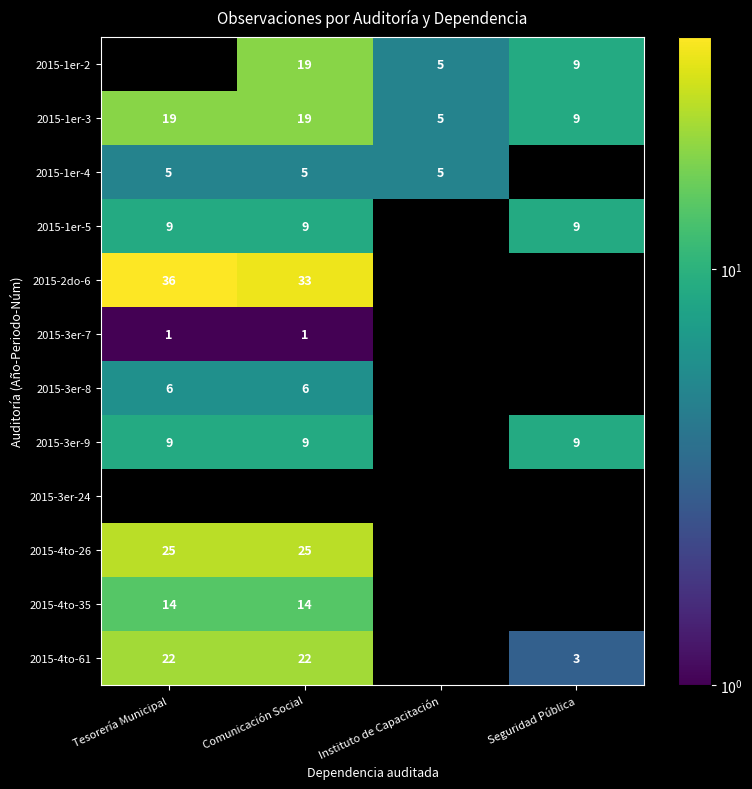

The value of 2015-2do-6 at Tesorería Municipal is 55. True or false?

False